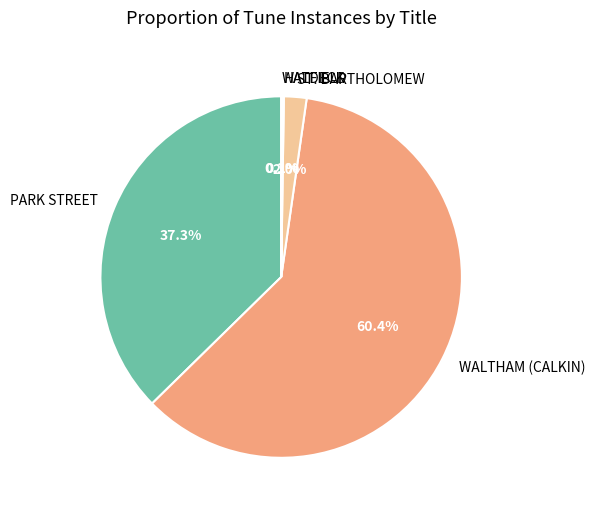

Which category has the biggest portion of the pie?

WALTHAM (CALKIN)